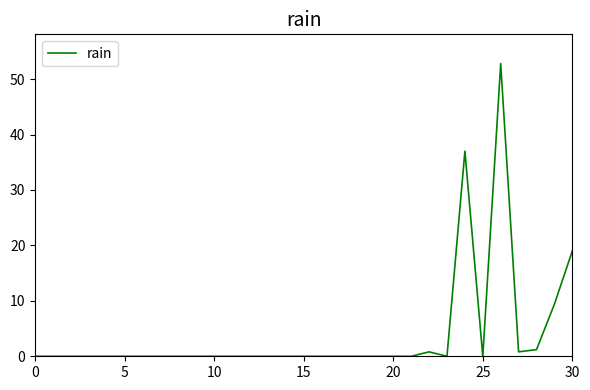

What is the average value?

3.9